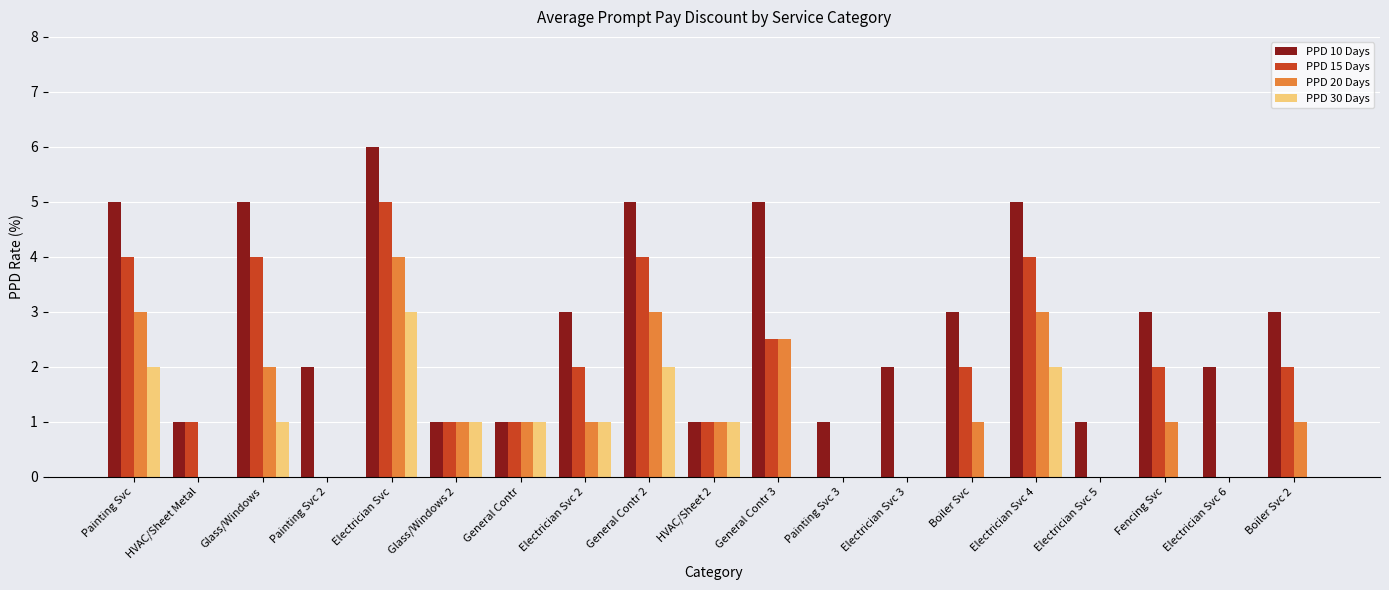

Which series has the largest total across all categories?

PPD 10 Days